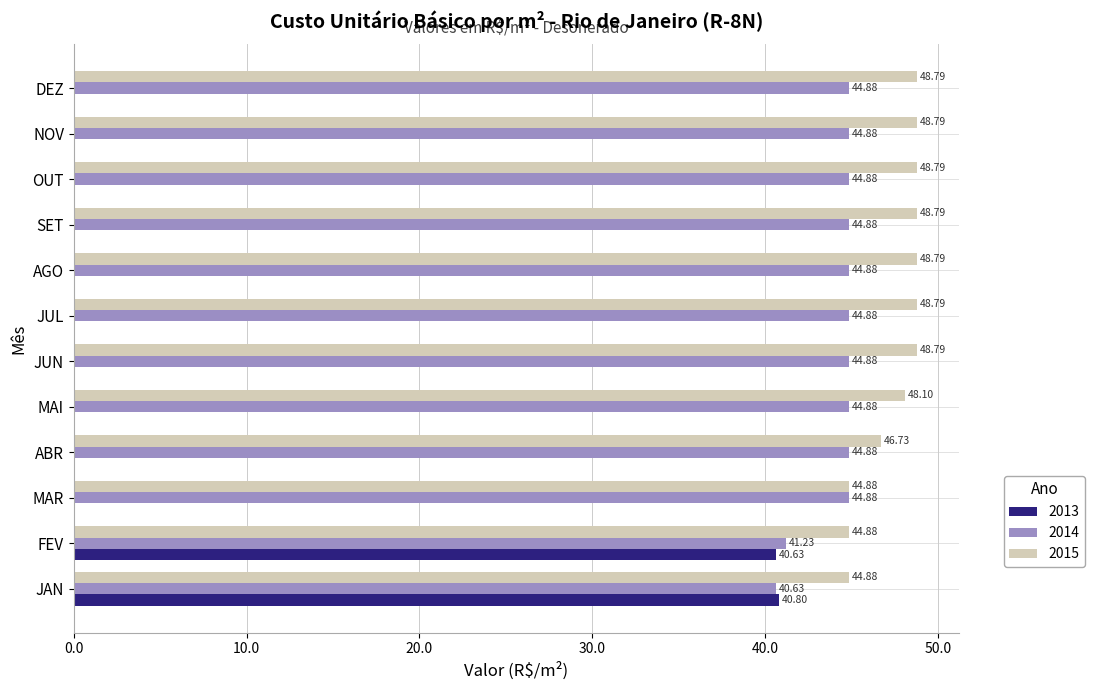

At which label does 2013 reach its peak?

JAN